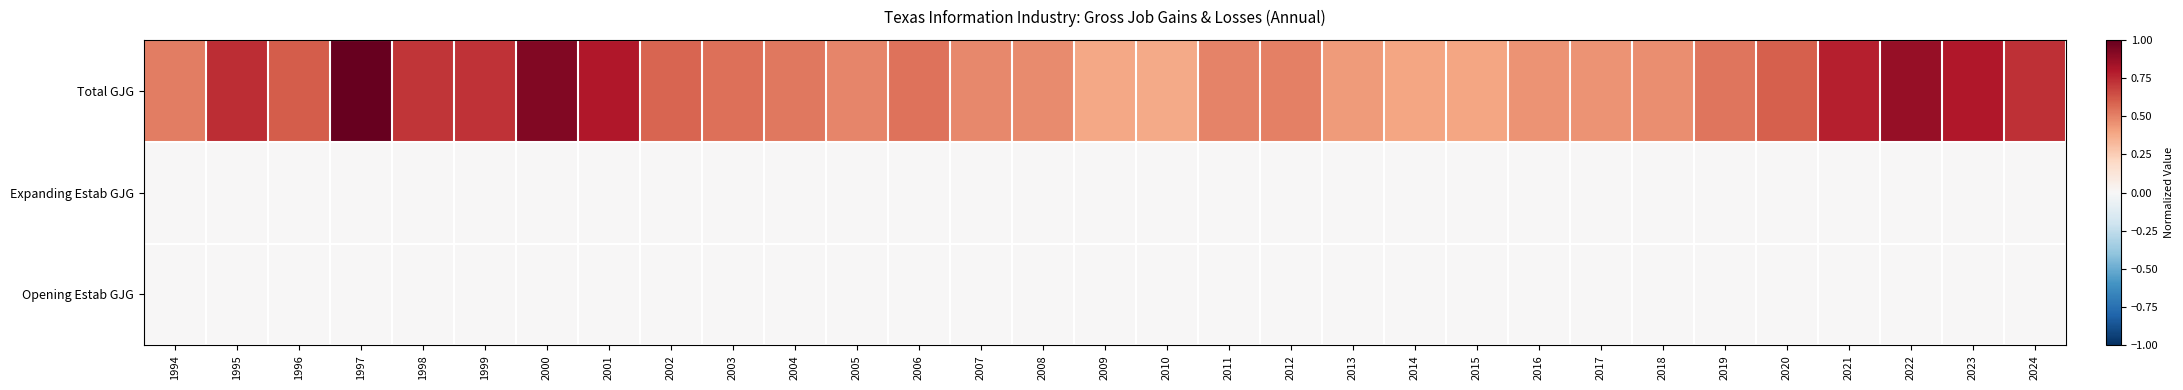

Between 2009 and 2014, which series saw the biggest shift?

Total GJG